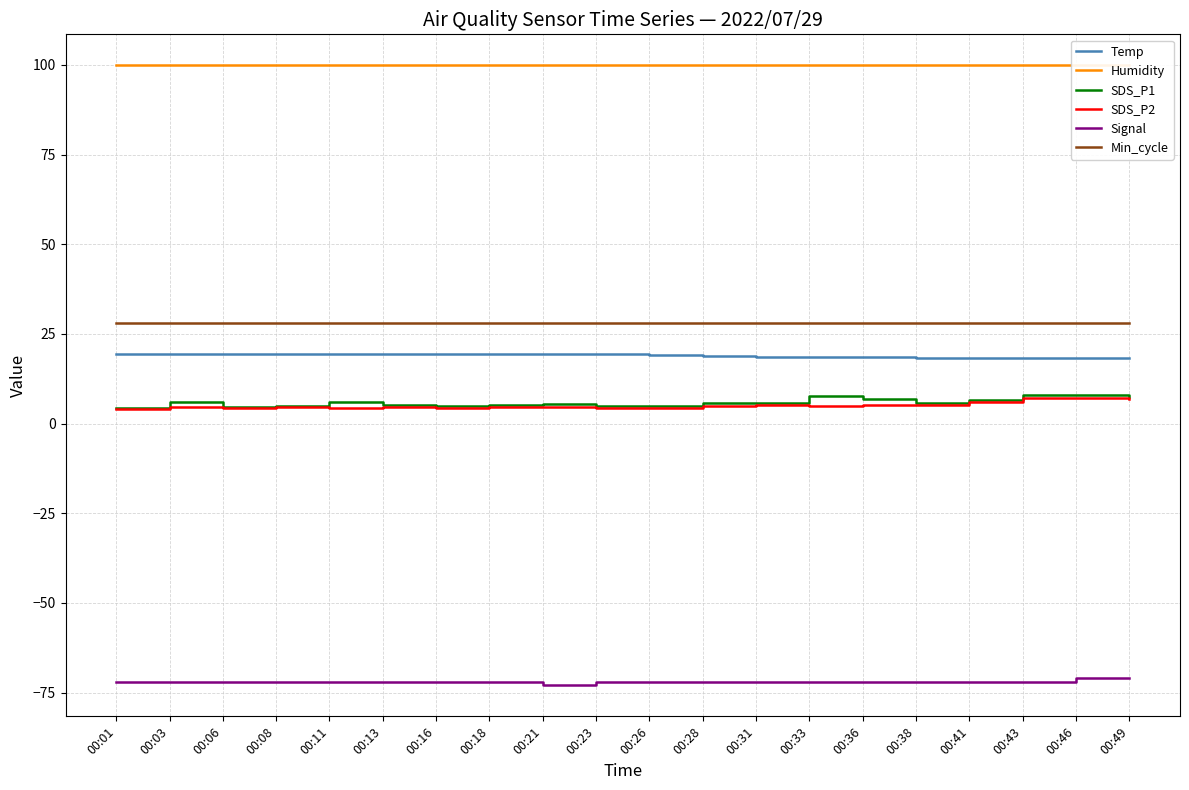

At which label does SDS_P2 first exceed 4?

00:03